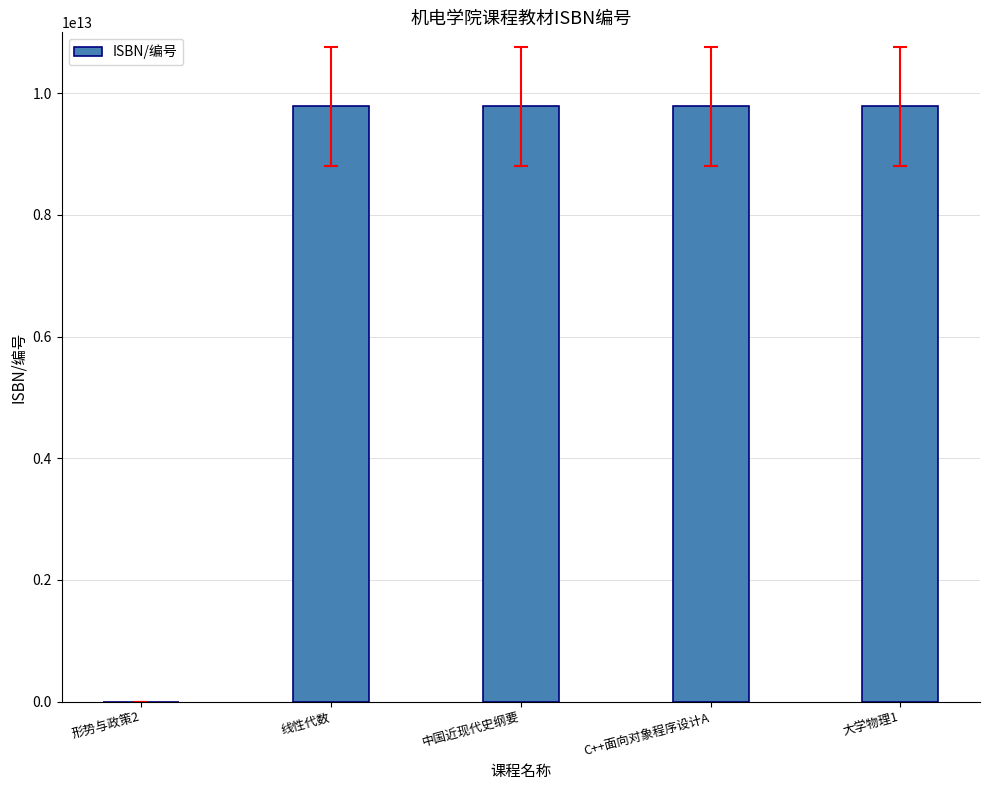

What is the greatest value displayed?

9787569310726